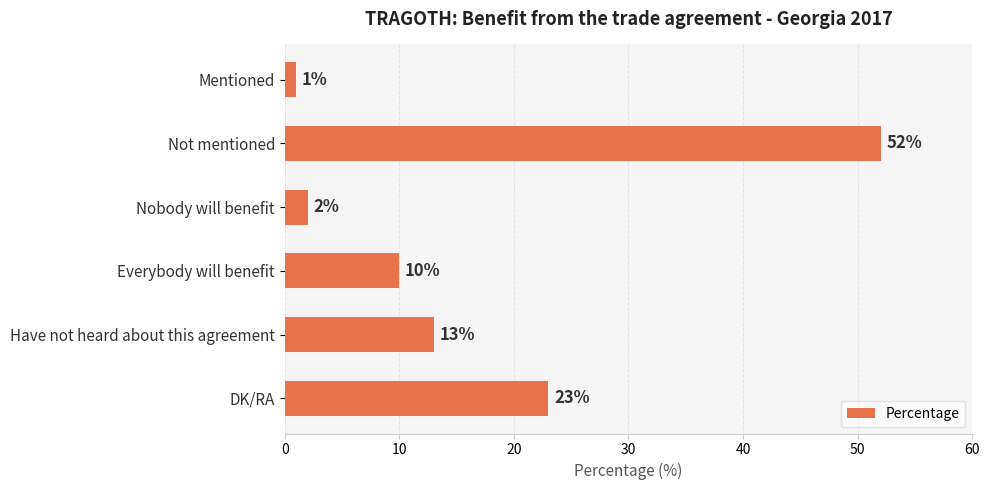

What is the average value?

17